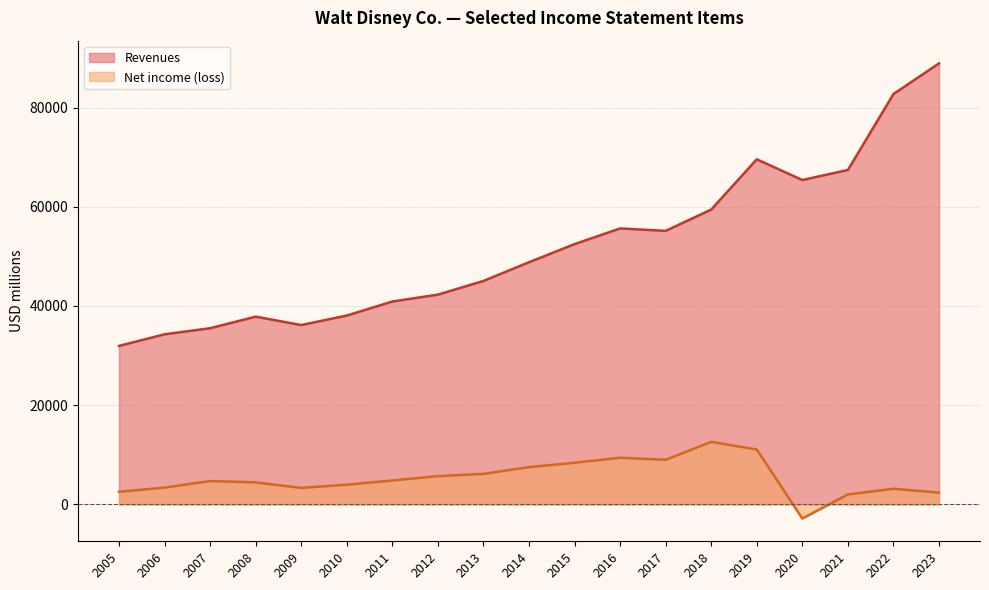

At which category does the chart reach its minimum across all series?

2020